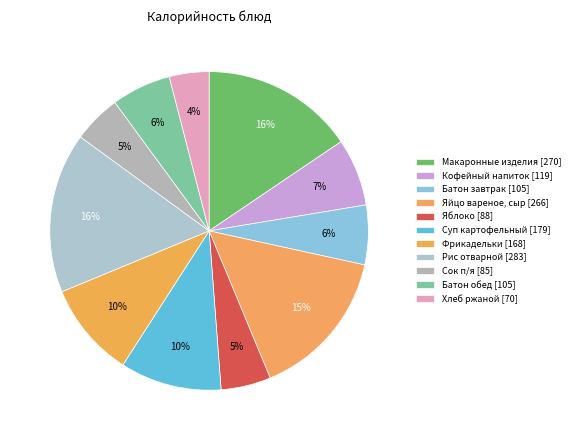

Count the number of slices in the pie.

11